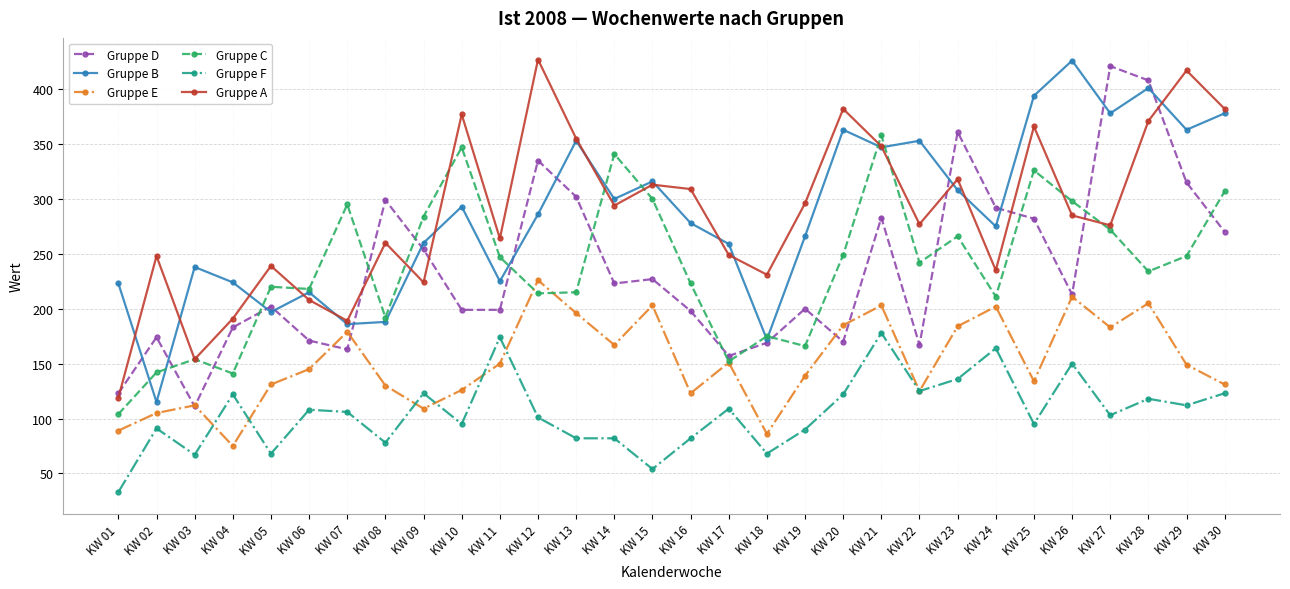

What is the spread (max minus min) of values at KW 19?

206